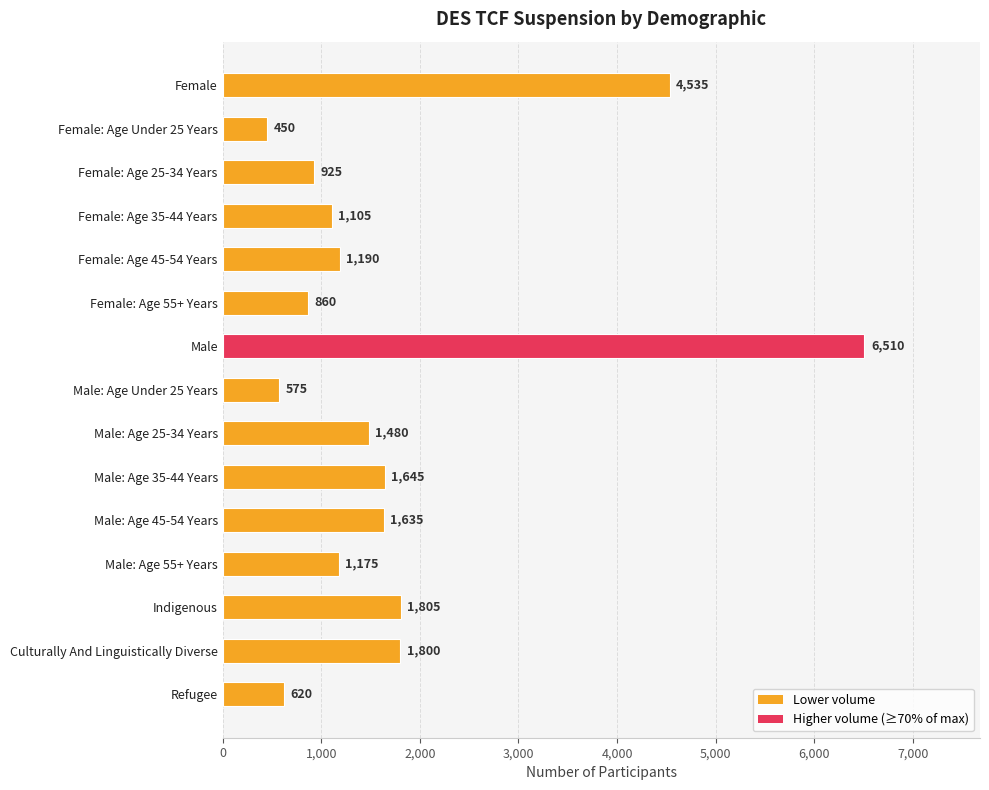

How many data points are less than 1190?

7